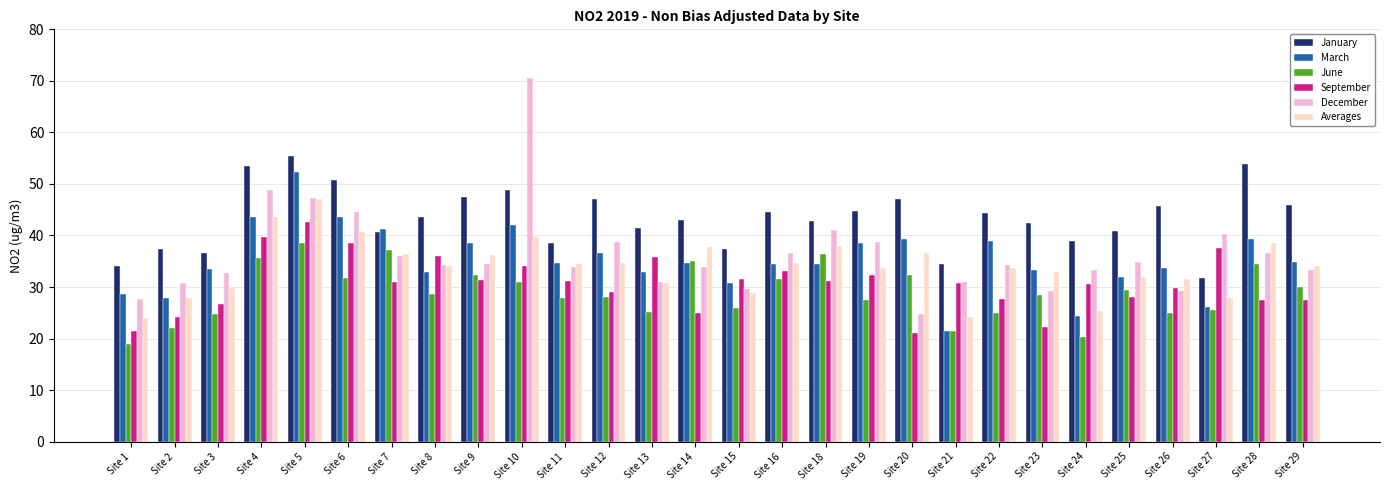

List the series in order of their peak value, lowest first.

June, September, Averages, March, January, December